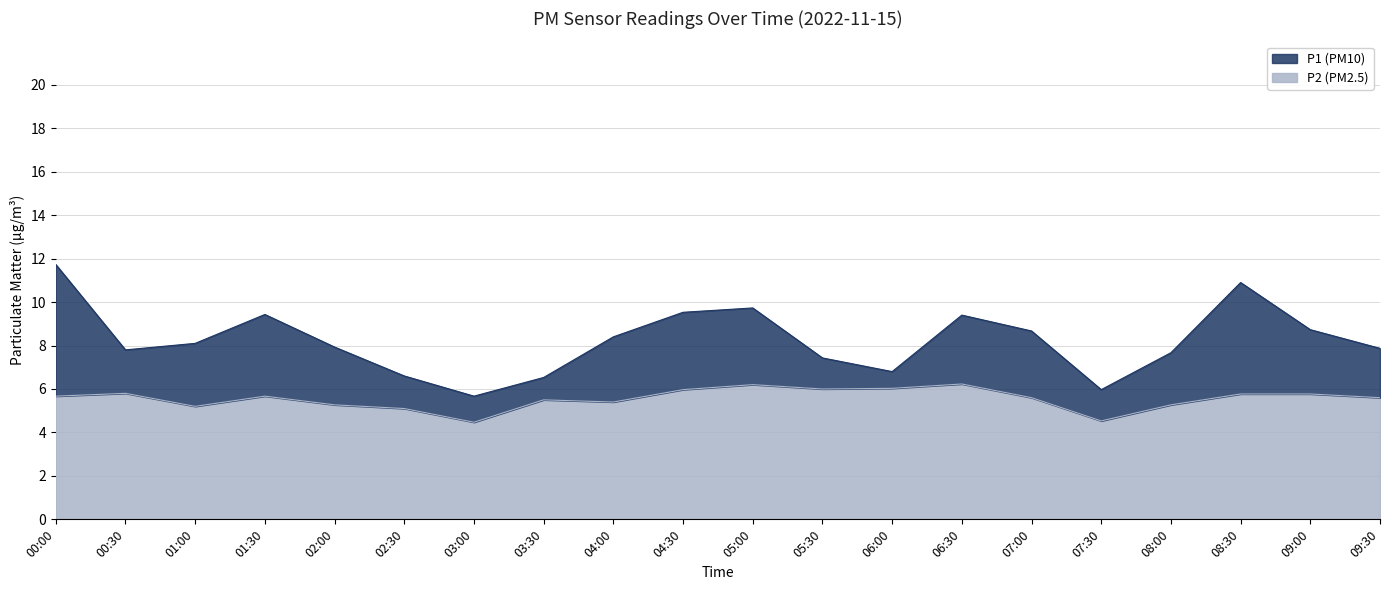

At which category does P1 reach its first local peak?

01:30